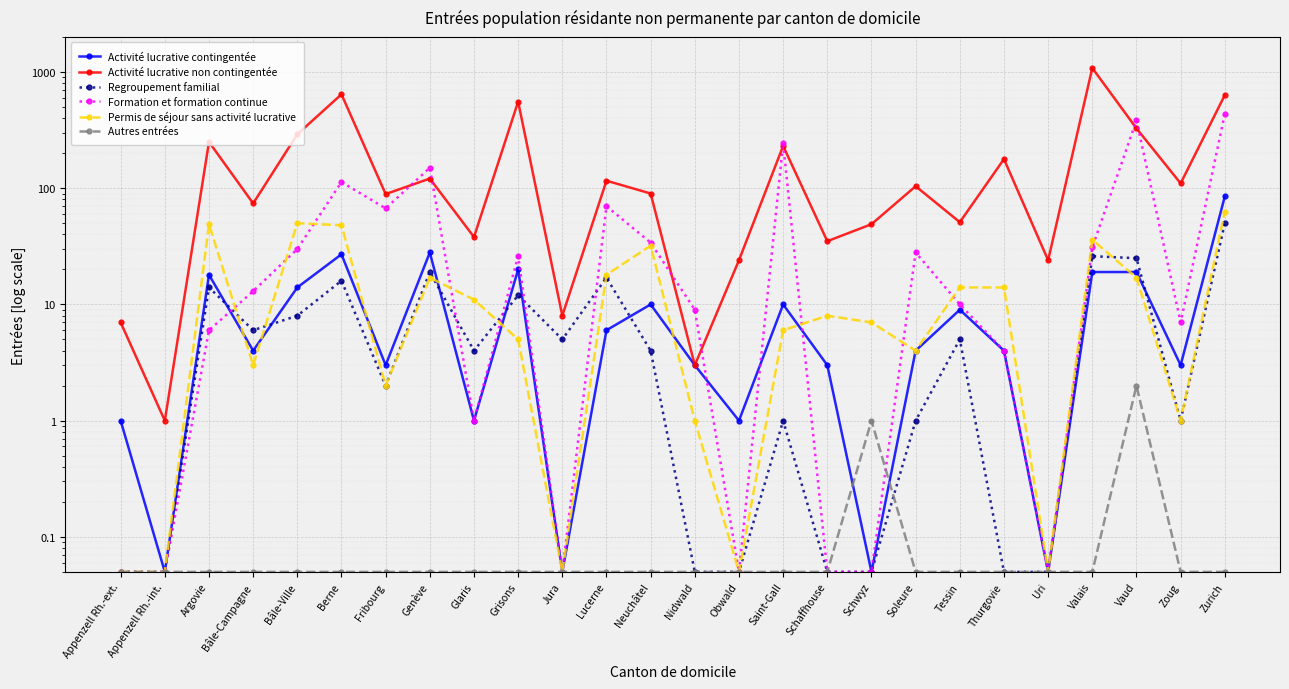

What are all the series names shown in the legend?

Activité lucrative contingentée, Activité lucrative non contingentée, Regroupement familial, Formation et formation continue, Permis de séjour sans activité lucrative, Autres entrées